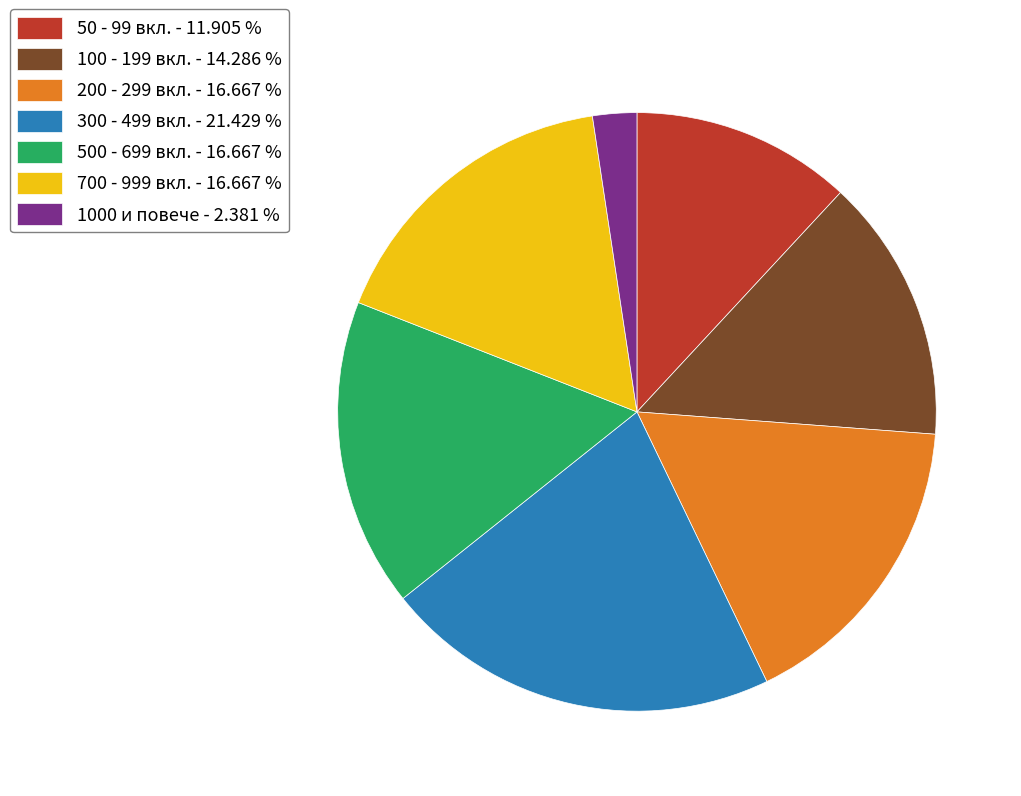

Is the sum of 500 - 699 вкл. - 16.667 % and 200 - 299 вкл. - 16.667 % greater than half?

No